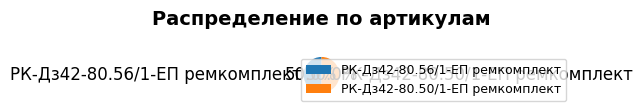

What is the ratio of the value at РК-Дз42-80.56/1-ЕП ремкомплект to the value at РК-Дз42-80.50/1-ЕП ремкомплект?

1.0